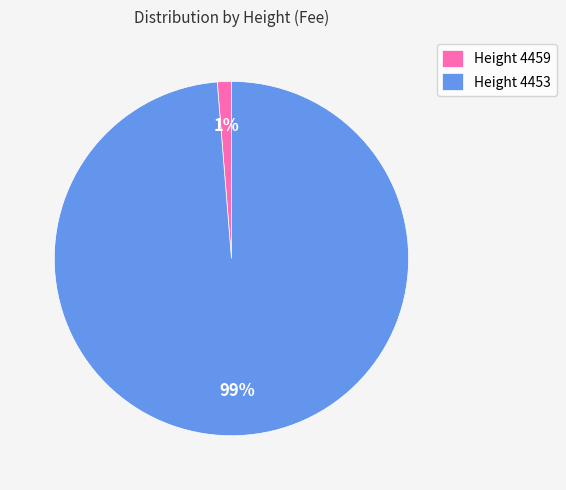

Which has a higher value, Height 4459 or Height 4453?

Height 4453